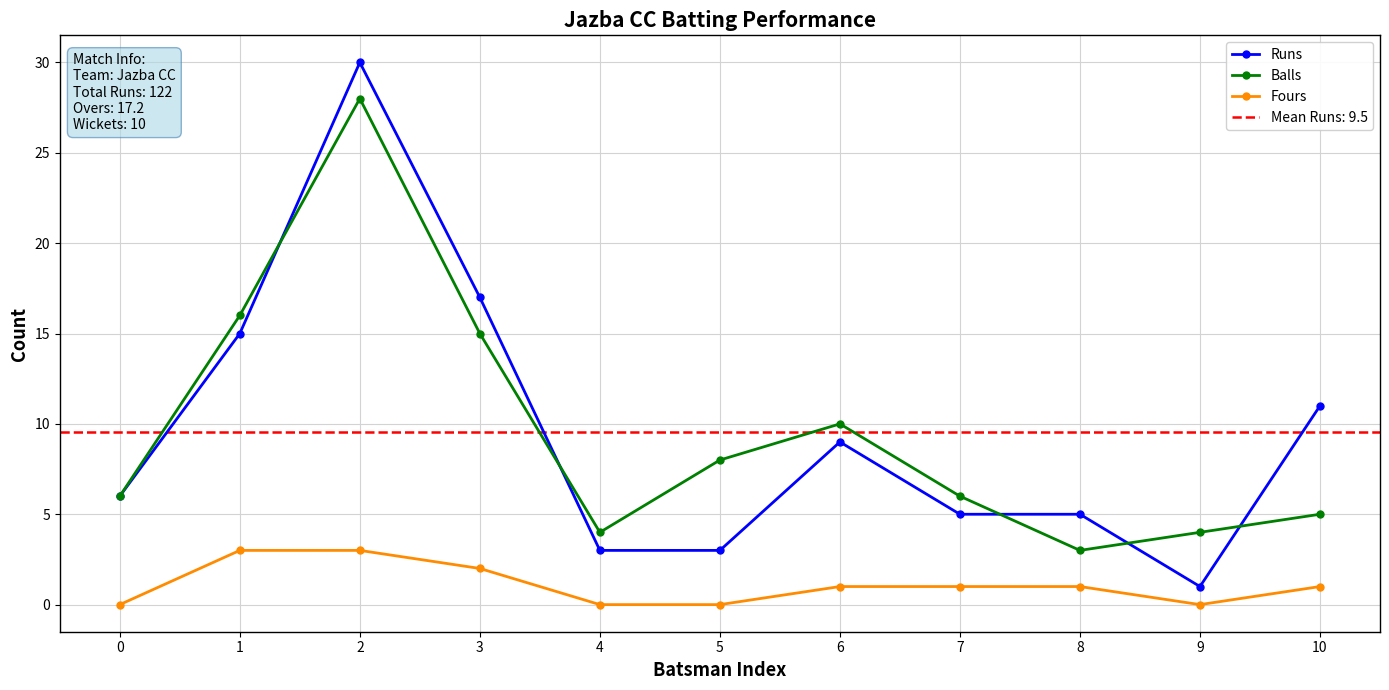

How many interior local valleys does the Balls series have?

2